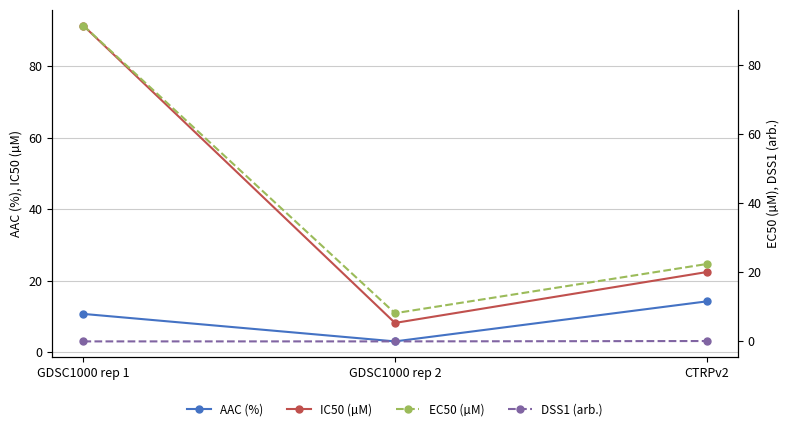

Is the value of IC50 (µM) at GDSC1000 rep 2 greater than the value of DSS1 (arb.) at GDSC1000 rep 2?

Yes